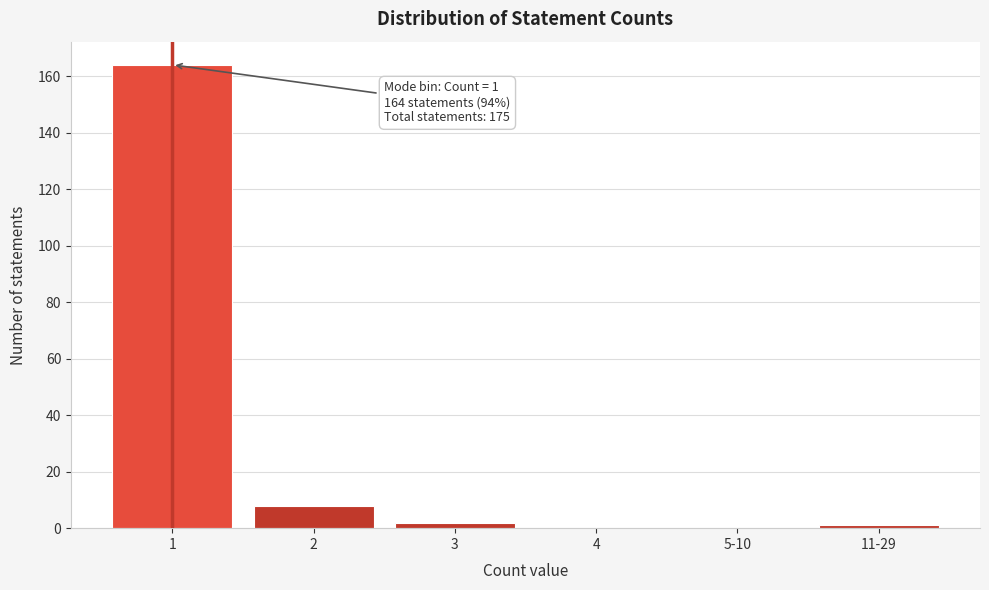

Reading left to right, list all the values displayed in this chart.

1=164	2=8	3=2	4=0	5-10=0	11-29=1